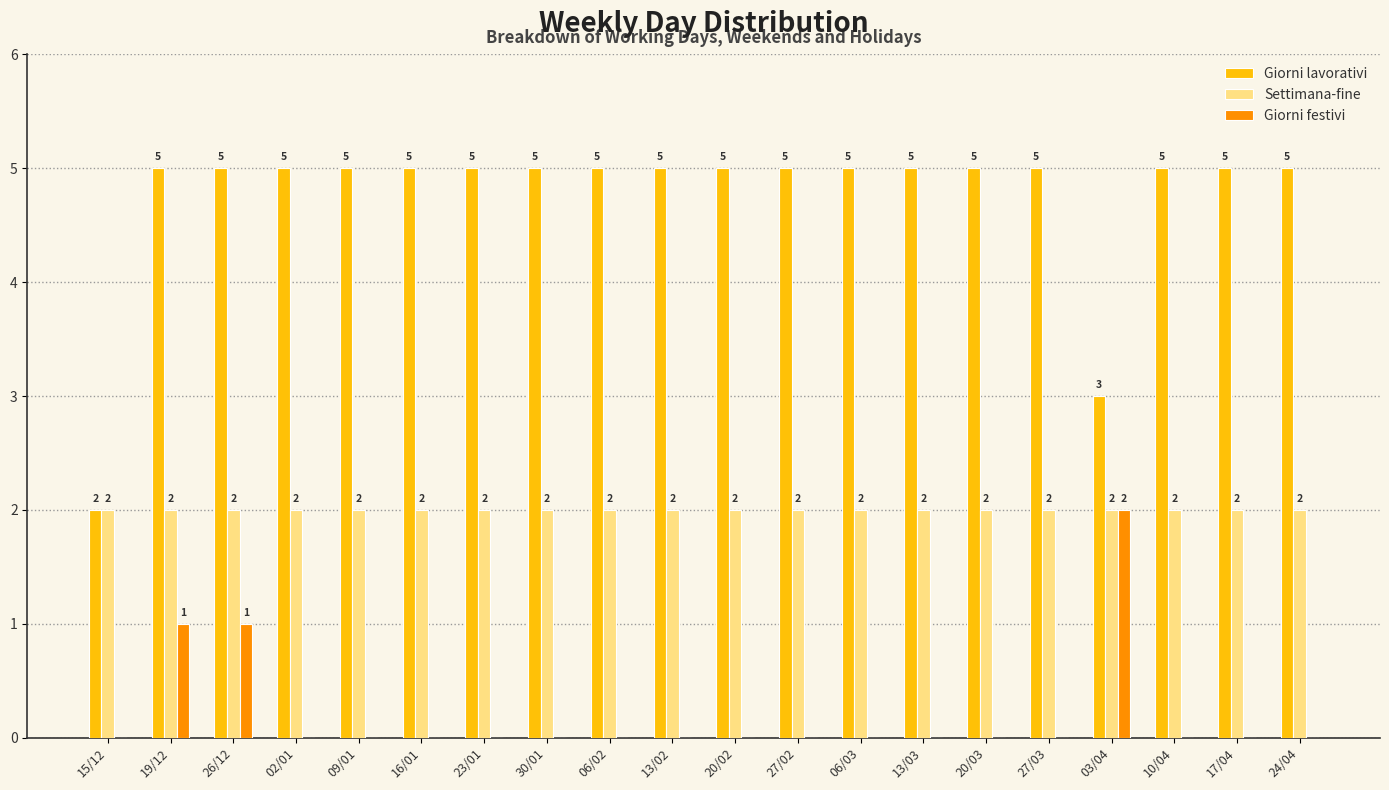

True or false: Giorni lavorativi has a value of 3 at 16/01.

False